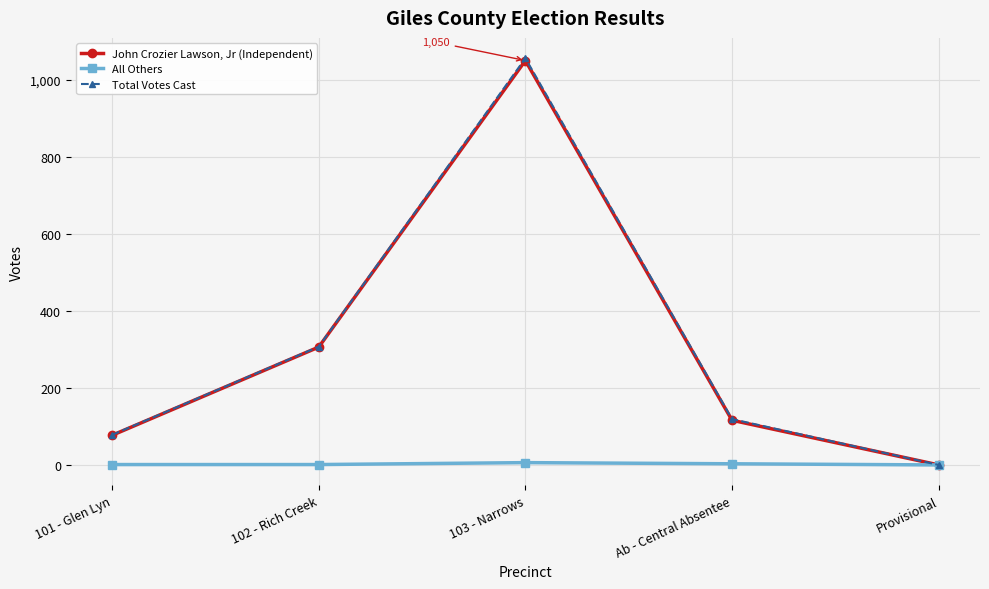

Between 102 - Rich Creek and Ab - Central Absentee, which series saw the biggest shift?

John Crozier Lawson, Jr (Independent)